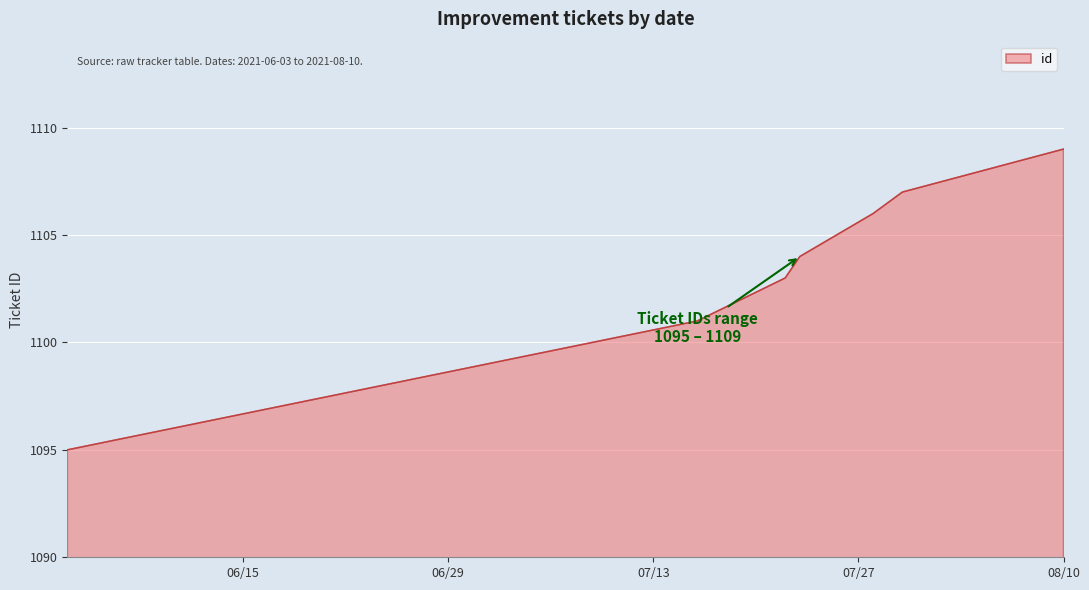

True or false: the data has more than 0 interior local peaks.

False